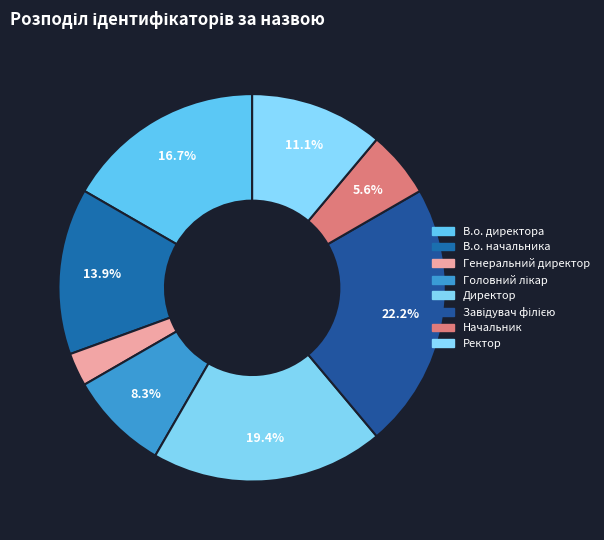

Is there a majority slice in this chart?

No